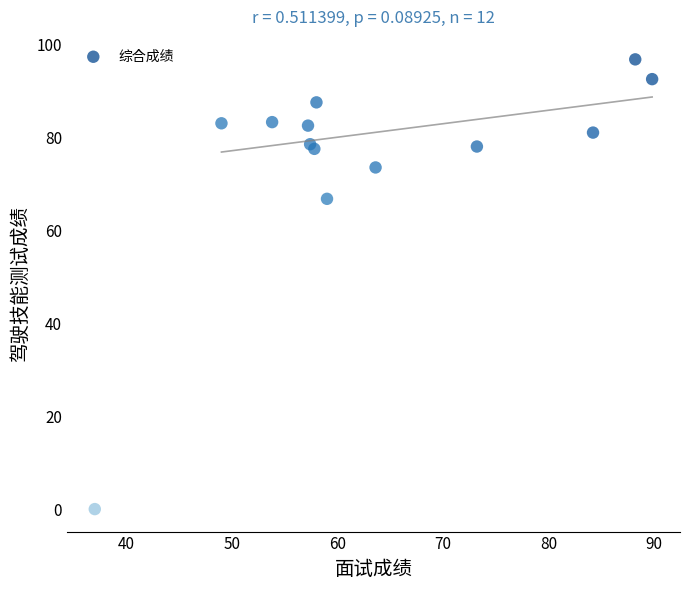

What Y value in the scatter plot is closest to 48?

66.8